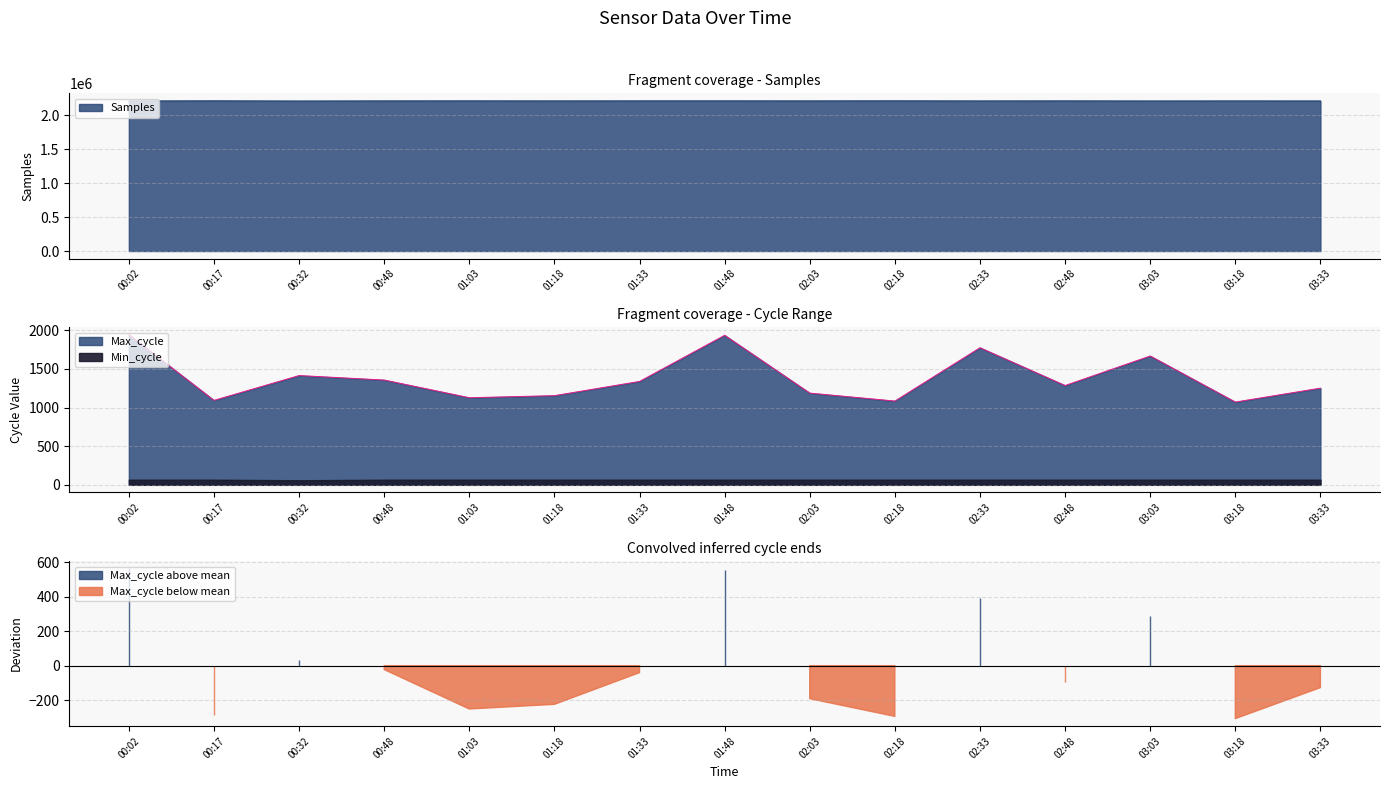

The value of Samples at 02:18 is 978406. True or false?

False